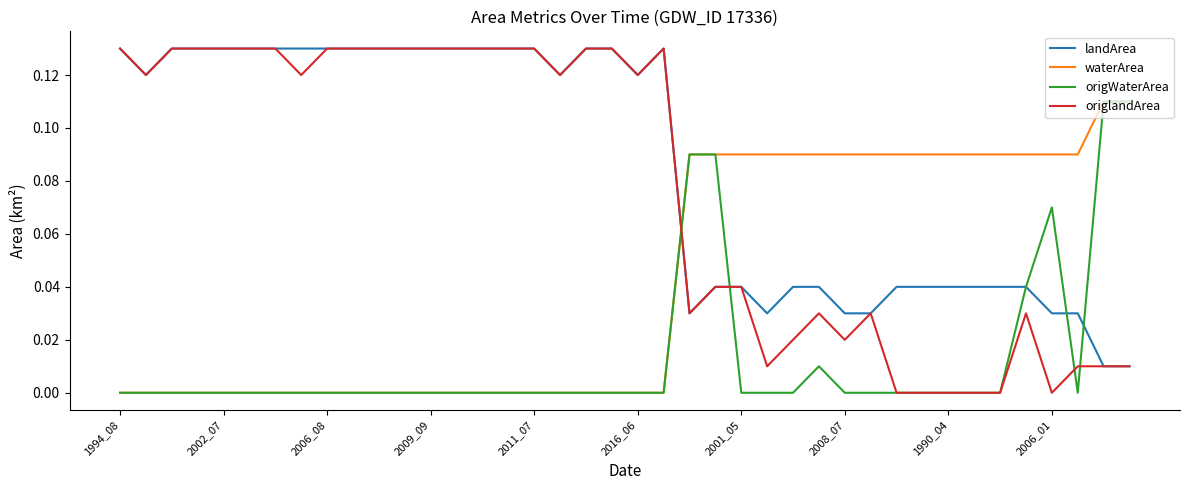

Which series has the largest total across all categories?

landArea